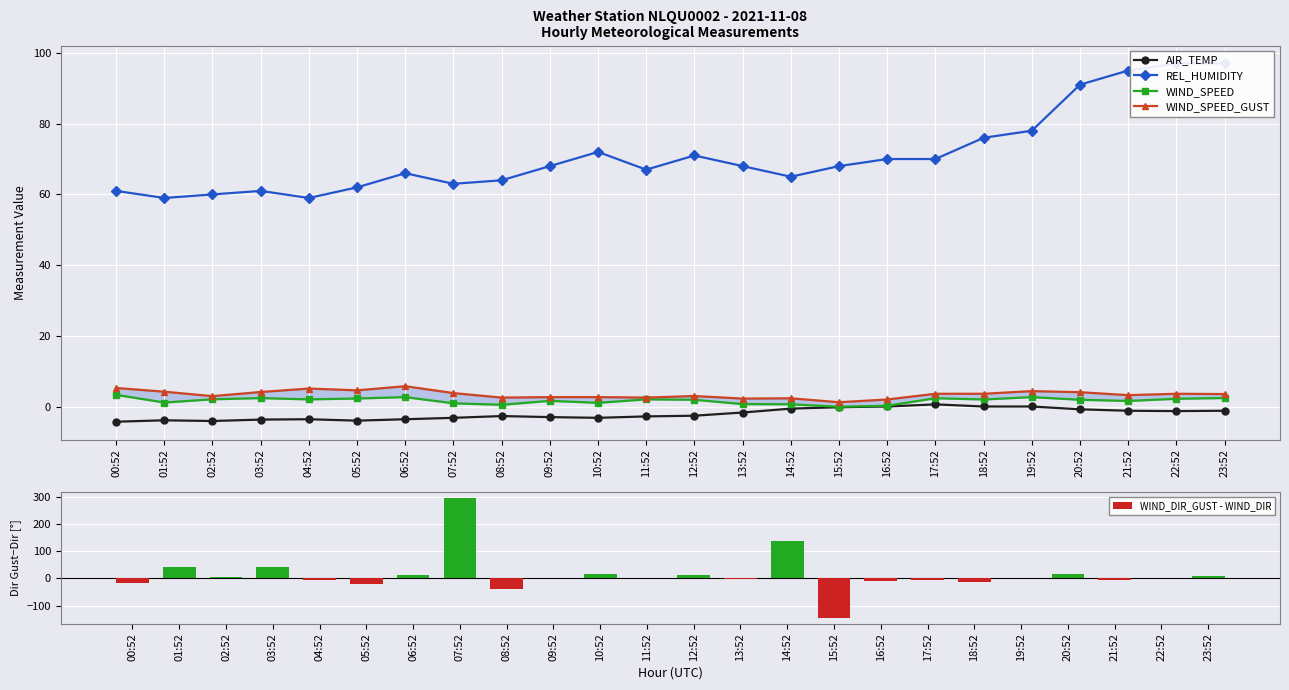

What are all the series names shown in the legend?

AIR_TEMP, REL_HUMIDITY, WIND_SPEED, WIND_SPEED_GUST, WIND_DIR_GUST - WIND_DIR